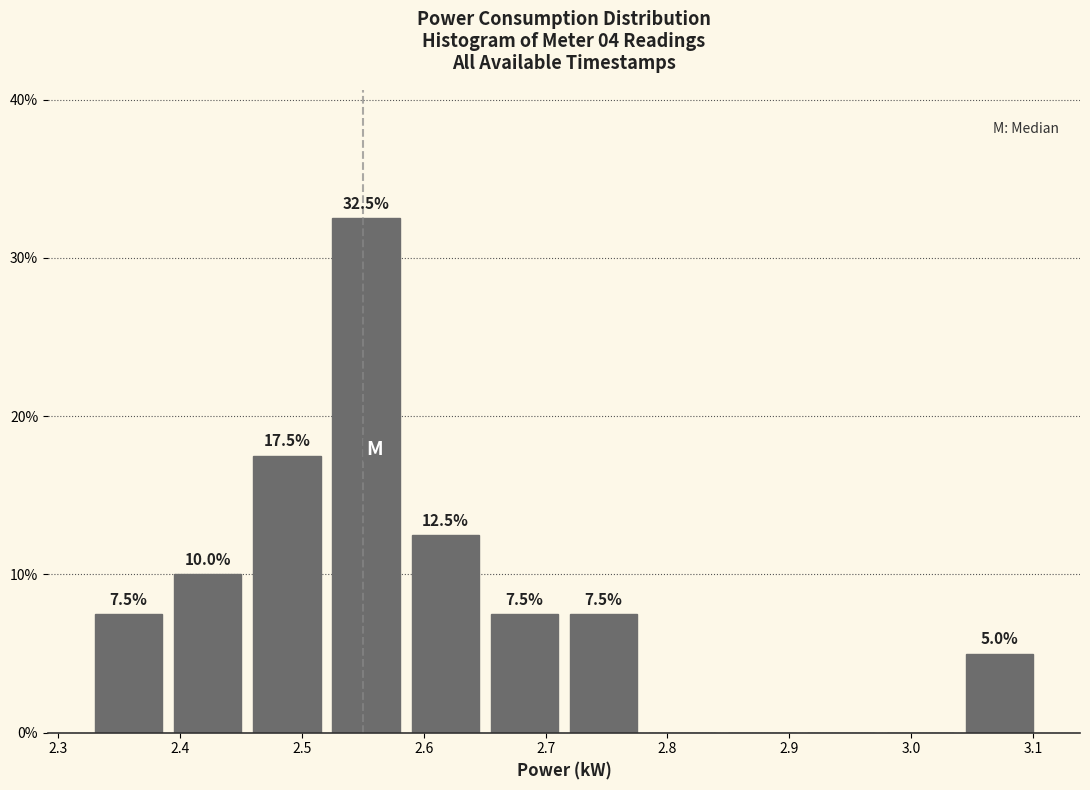

Over which range of the x-axis is the bar tallest?

2.525 to 2.590